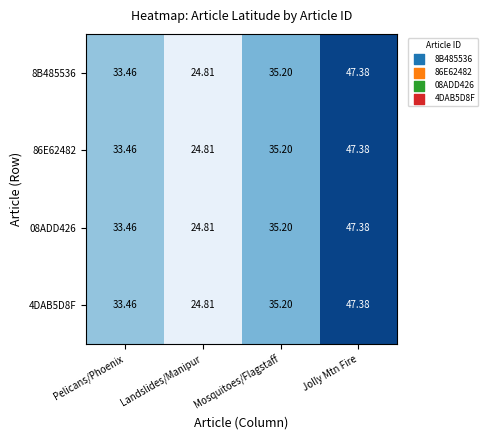

What is the minimum value shown in the chart?

24.8